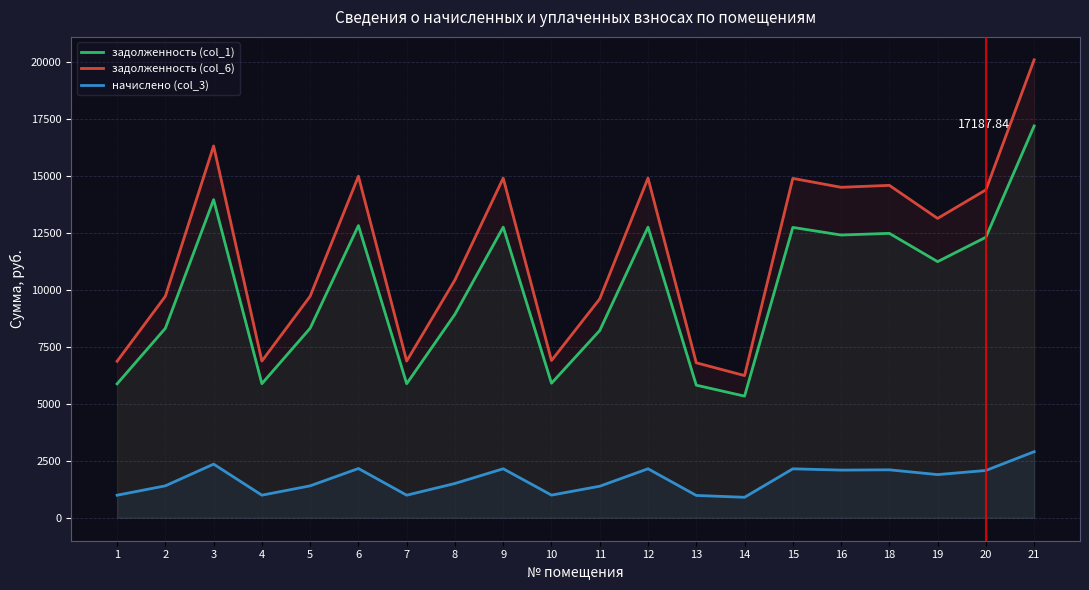

Which series has the widest spread of values?

задолженность (col_6)